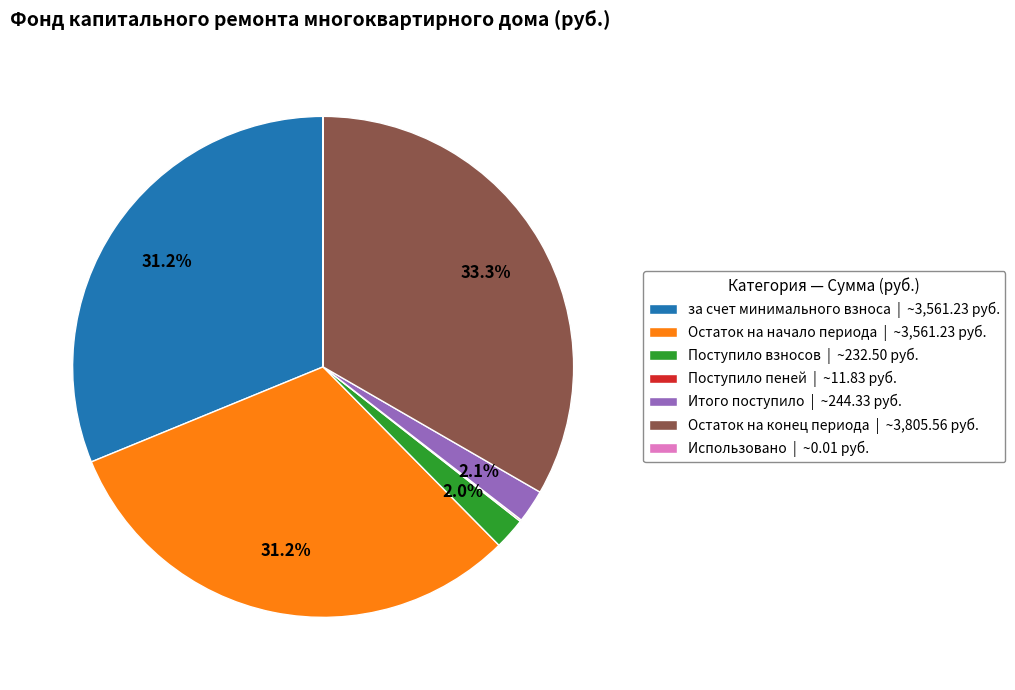

Between за счет минимального взноса | ~3,561.23 руб. and Остаток на конец периода | ~3,805.56 руб., which is larger?

Остаток на конец периода | ~3,805.56 руб.